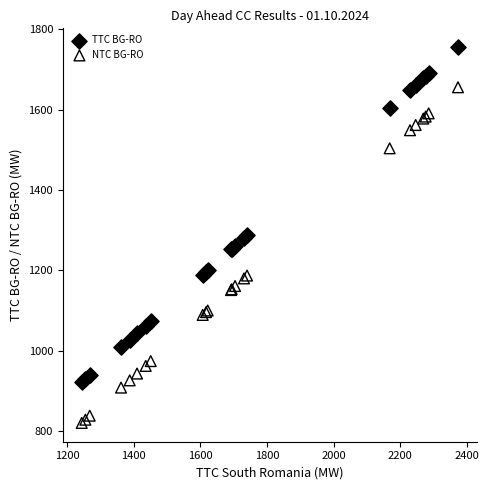

Which series reaches the minimum Y coordinate?

NTC BG-RO